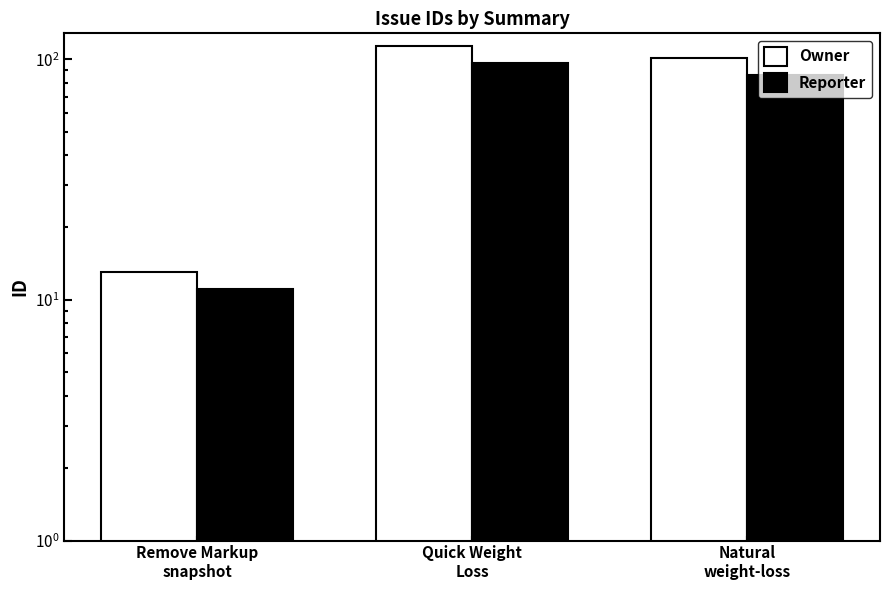

True or false: Owner has a value of 13.0 at Remove Markup
snapshot.

True